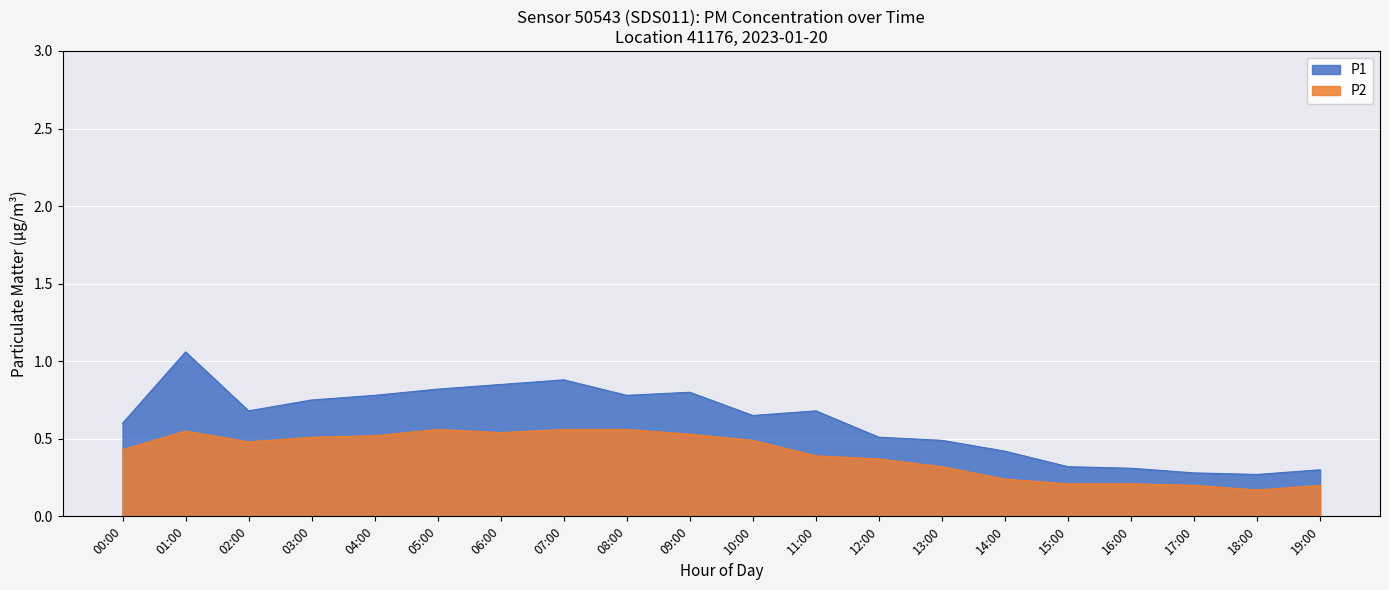

True or false: P1 and P2 cross at least once.

False